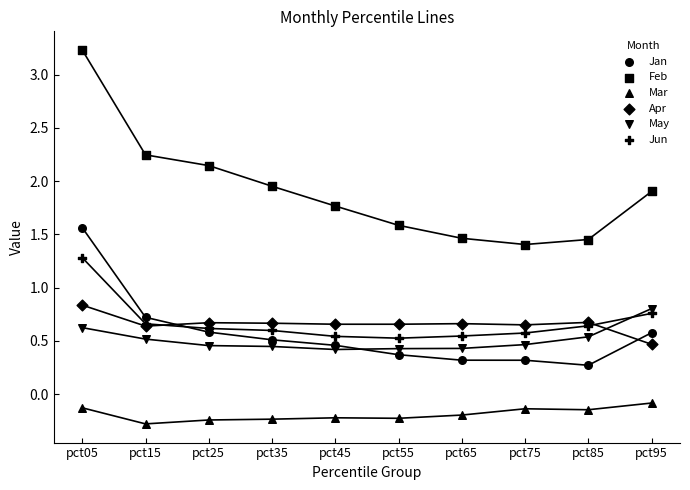

Which series has the widest spread of Y values?

Feb